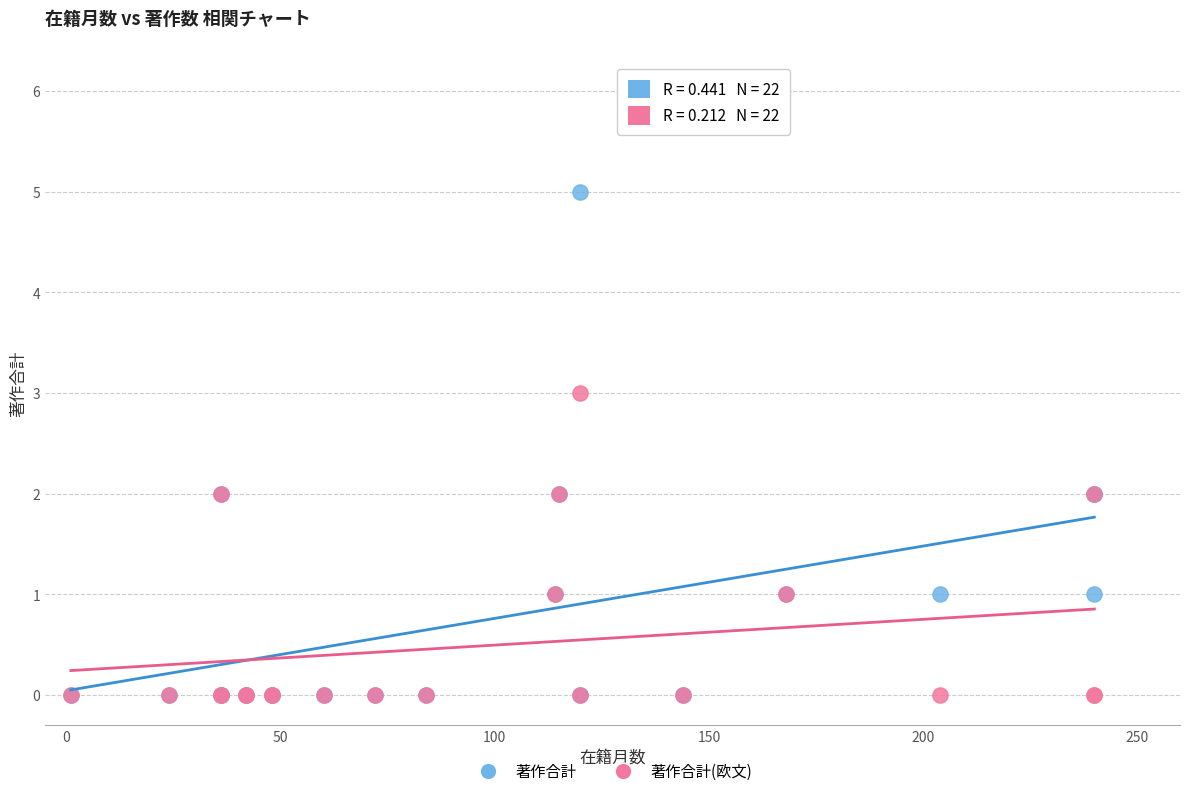

What are all the series names shown in the legend?

著作合計, 著作合計(欧文)